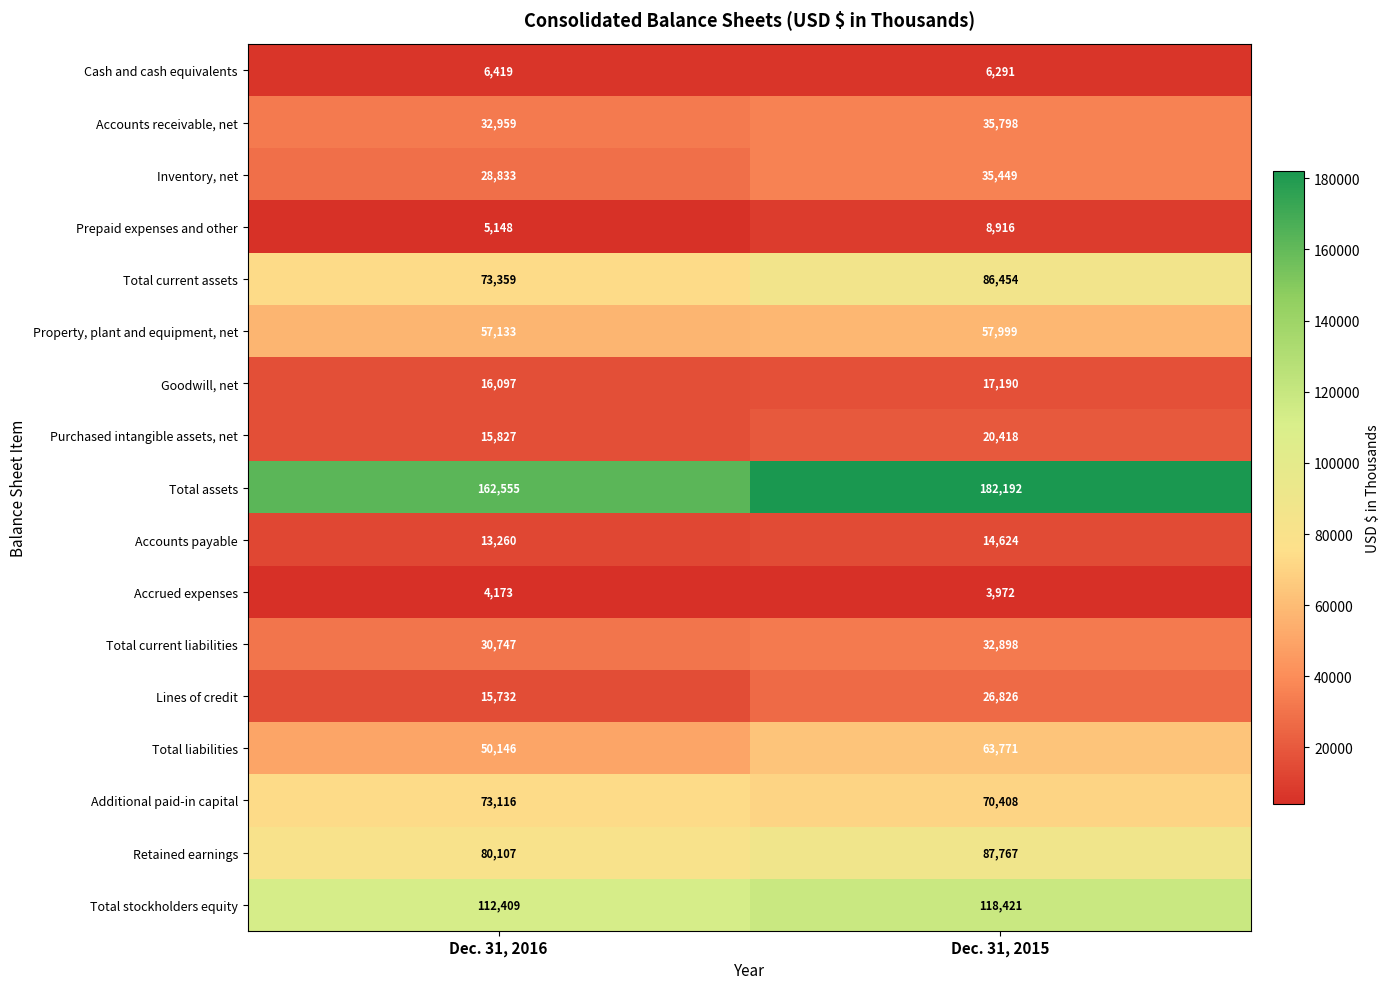

True or false: Inventory, net has a value of 28833 at Dec. 31, 2016.

True